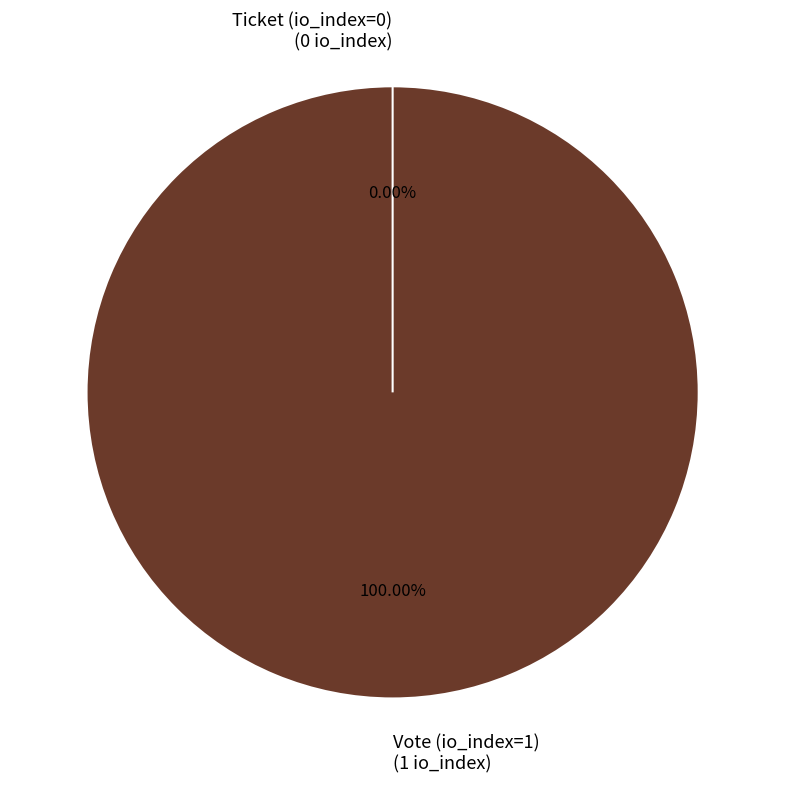

Is the sum of Vote (io_index=1) and Ticket (io_index=0) greater than half?

Yes